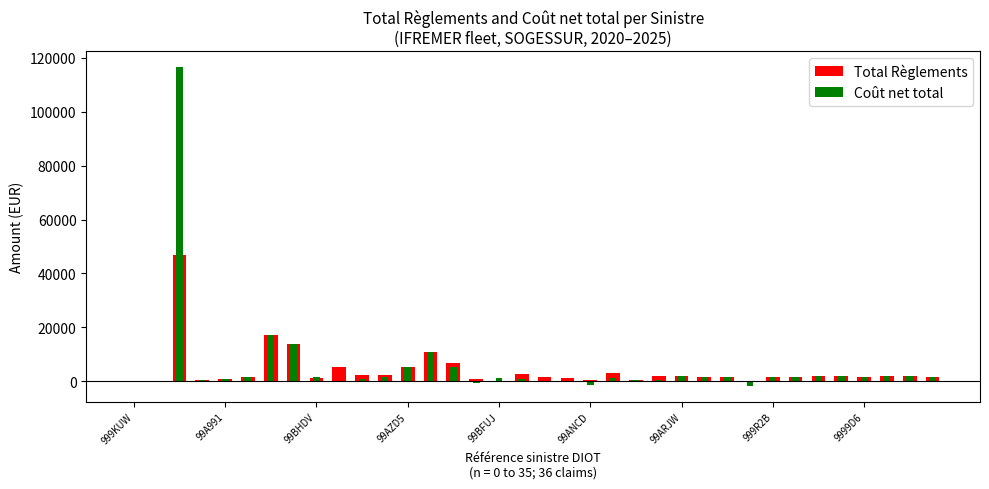

What is the minimum value for Coût net total?

-1719.8